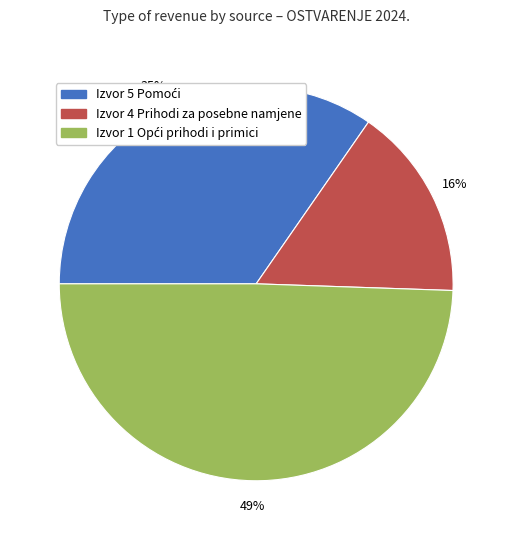

How many slices are in this pie chart?

3